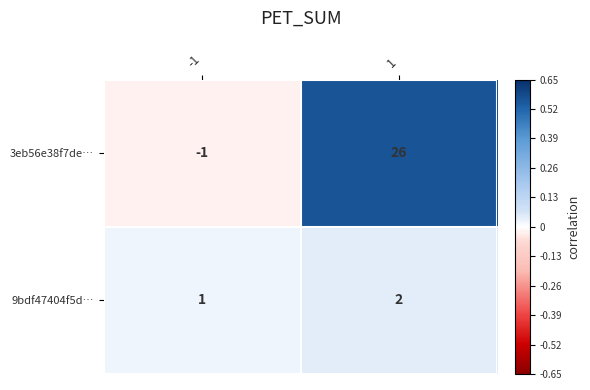

Which series has the widest spread of values?

3eb56e38f7de…